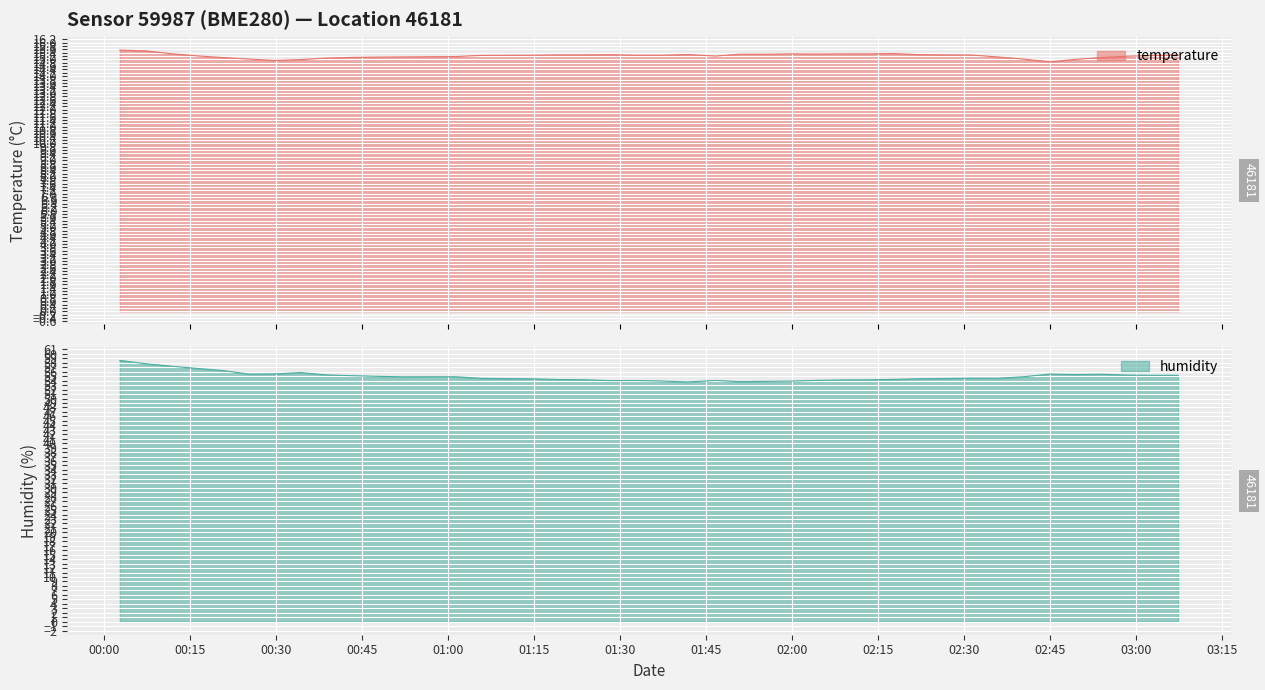

What is the maximum value for humidity?

58.5